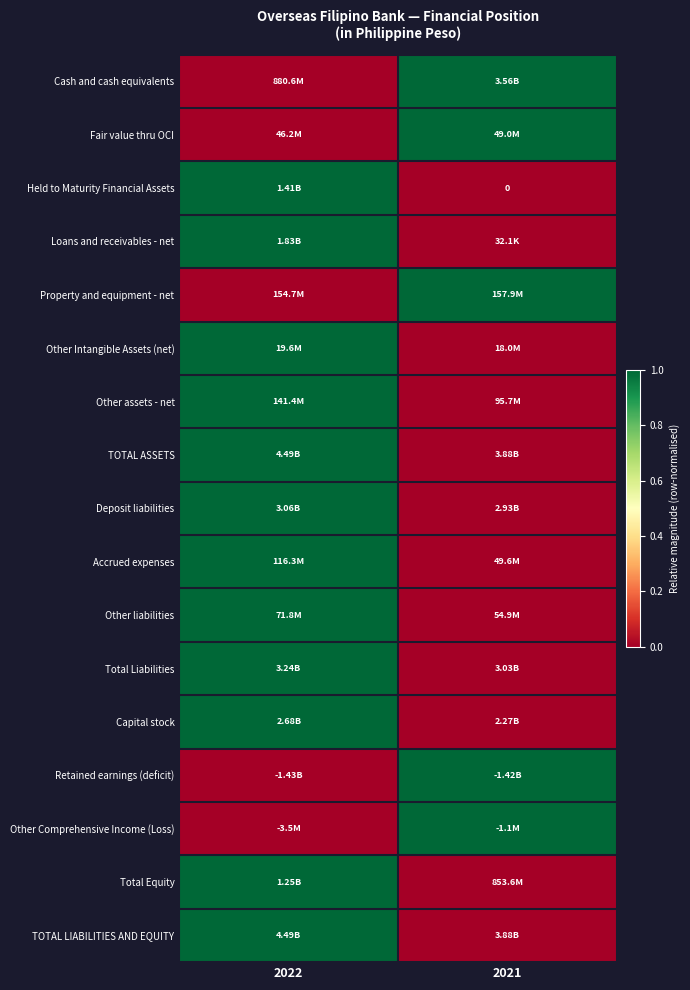

Is the value of Other Intangible Assets (net) at 2021 greater than the value of Retained earnings (deficit) at 2021?

No